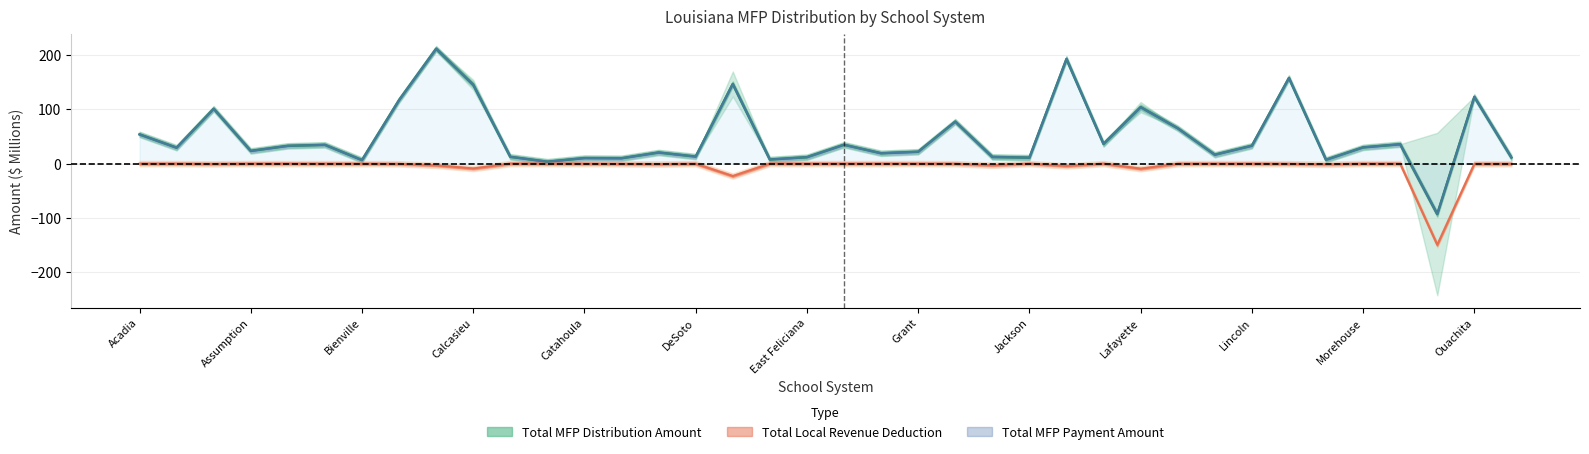

What is the value of the Total MFP Payment Amount point at the 21st from the left?

19.0